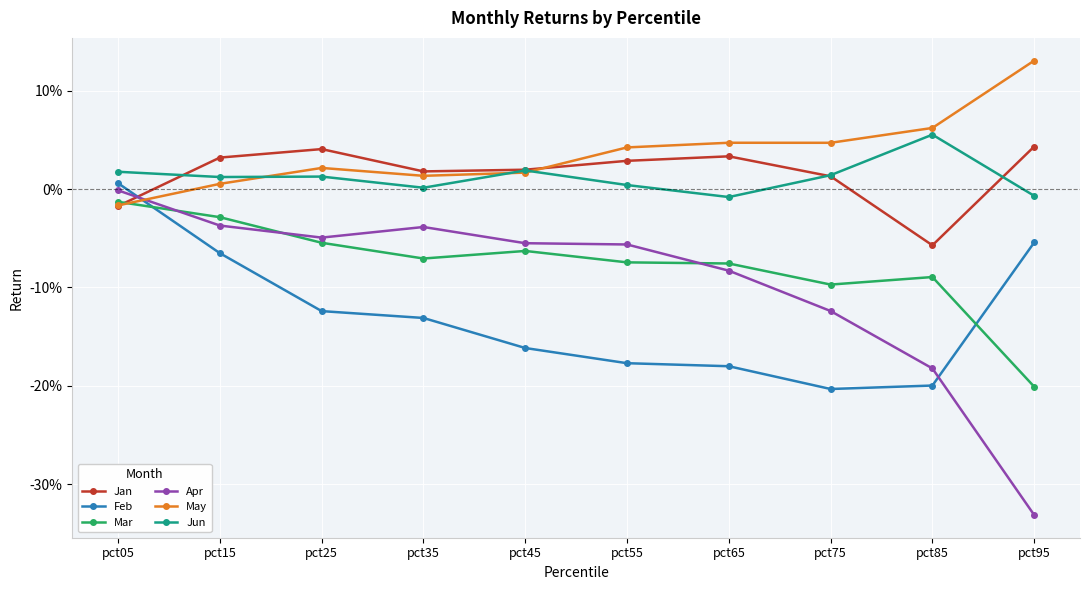

Between pct15 and pct55, which series saw the biggest shift?

Feb